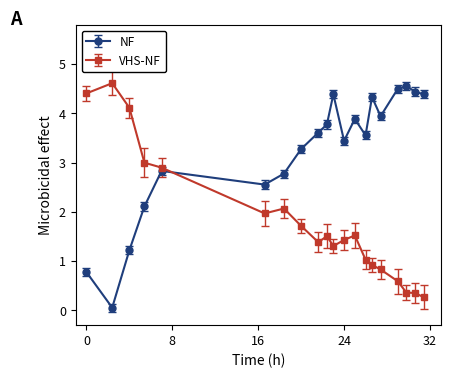

Which series has the largest total across all categories?

NF